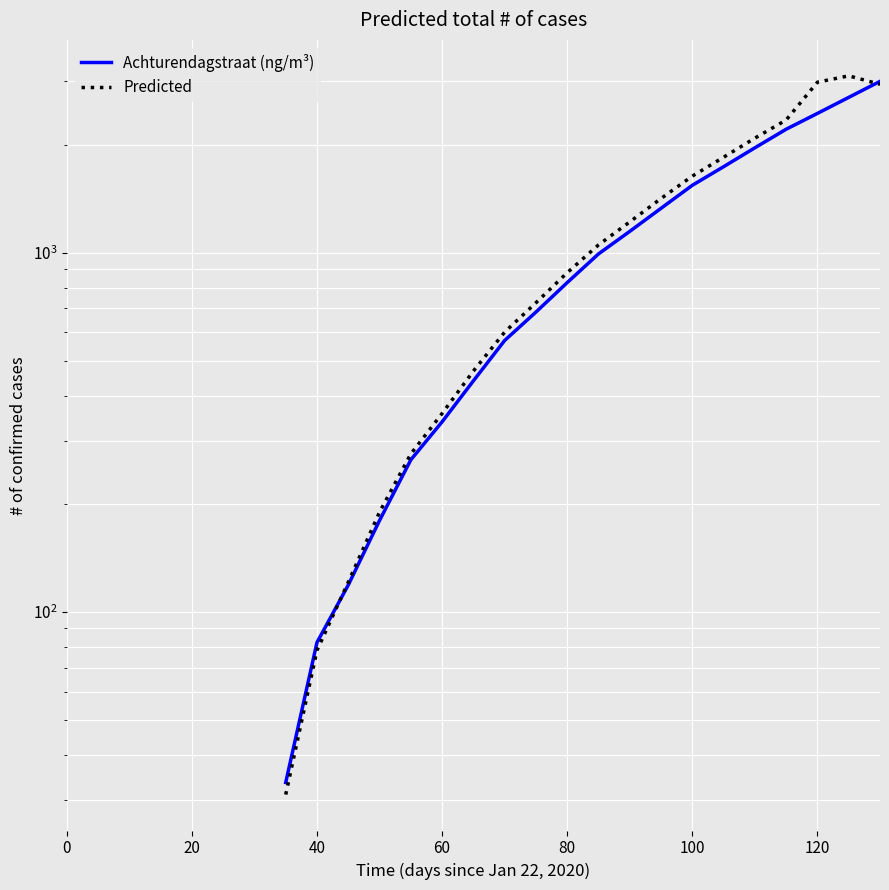

True or false: Achturendagstraat (ng/m³) and Predicted intersect in this chart.

True